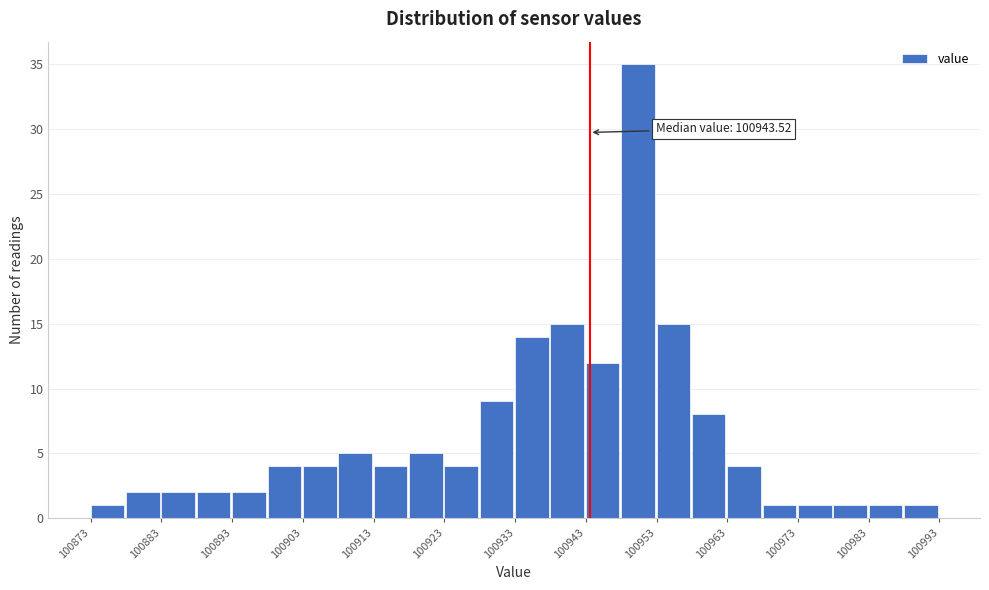

Which range on the x-axis has the tallest bar?

100948 to 100953